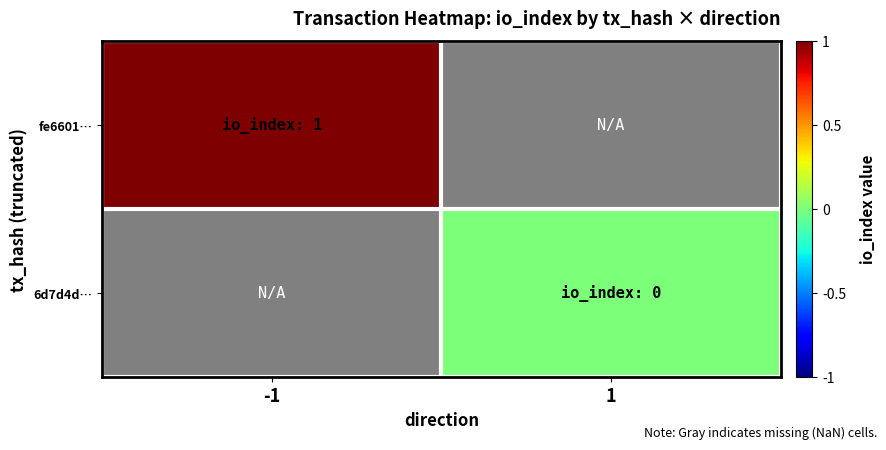

Rank the series at -1 from lowest to highest value.

fe6601…, 6d7d4d…